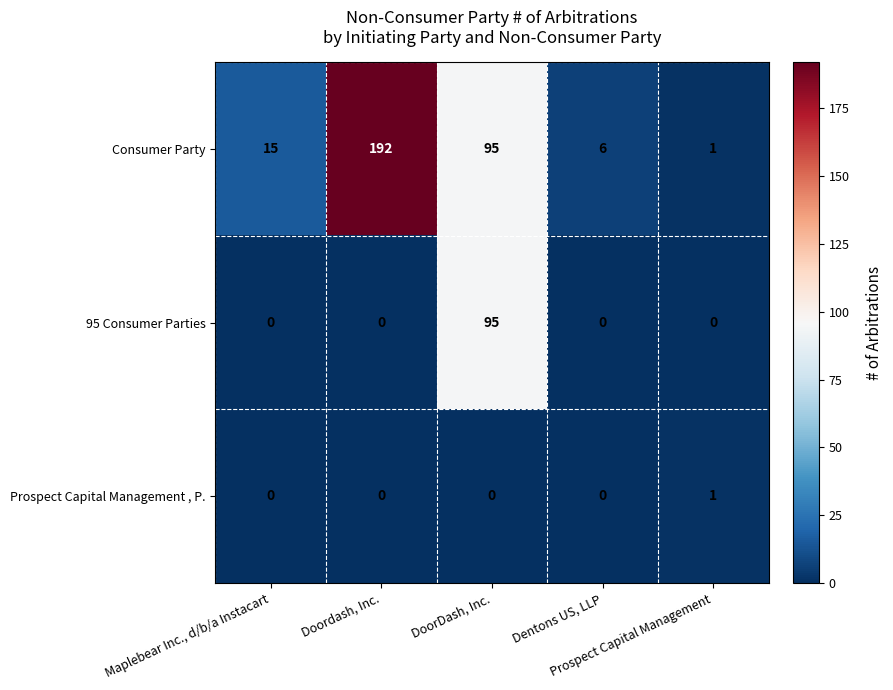

What is the sum of all 95 Consumer Parties values?

95